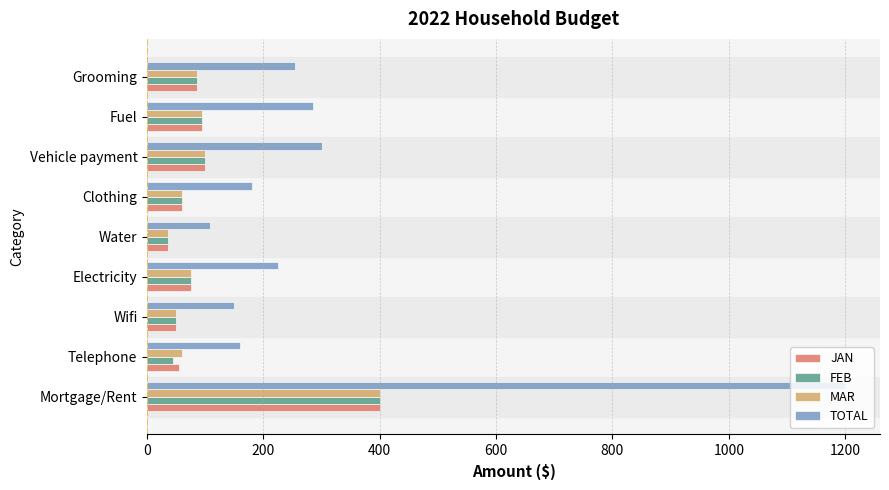

What is the total value across all series at Vehicle payment?

600